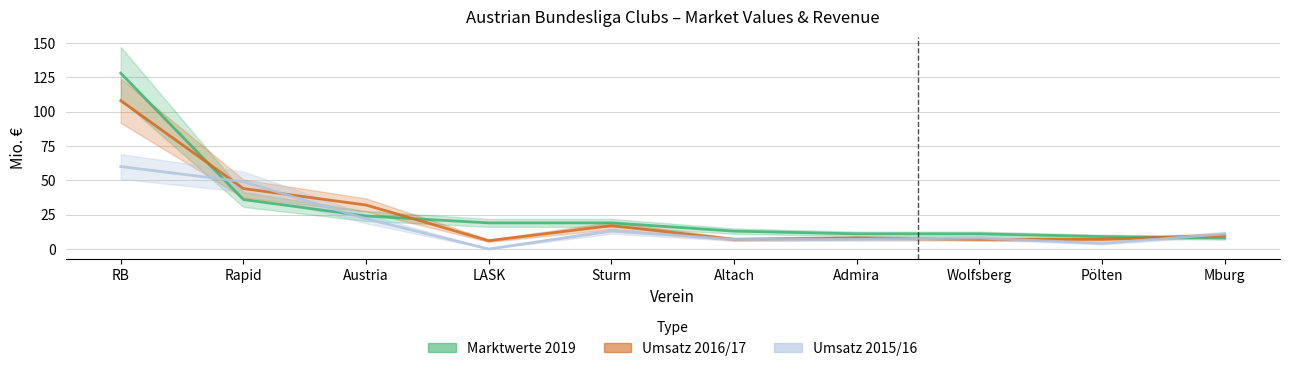

Rank the series by their maximum value, from lowest to highest.

Umsatz 2015/16, Umsatz 2016/17, Marktwerte 2019